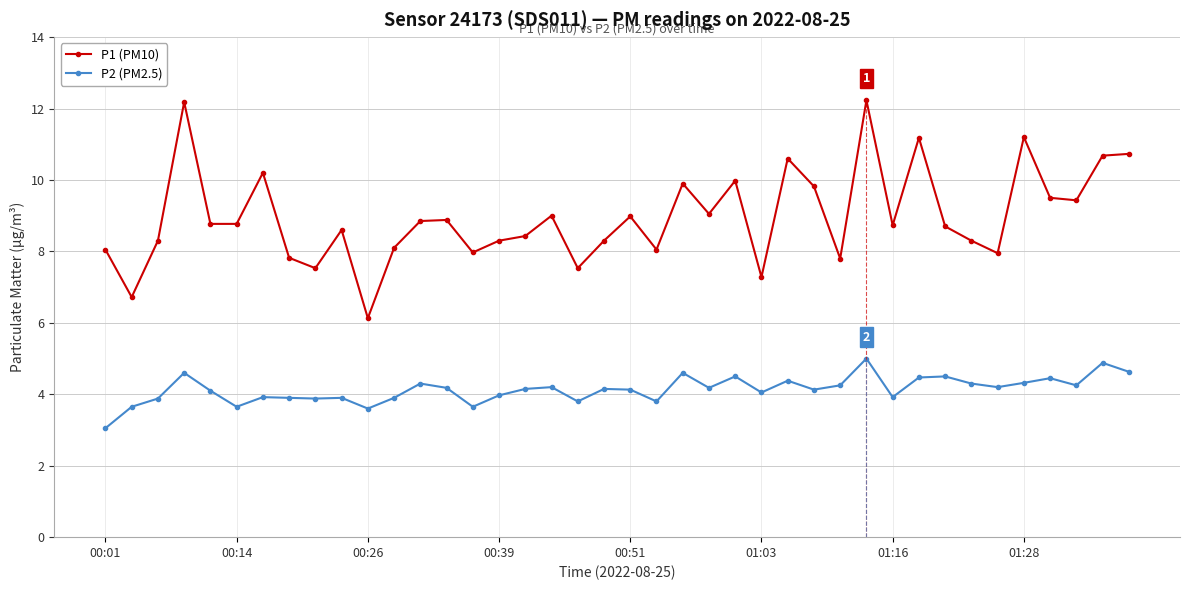

True or false: P2 (PM2.5) and P1 (PM10) intersect in this chart.

False